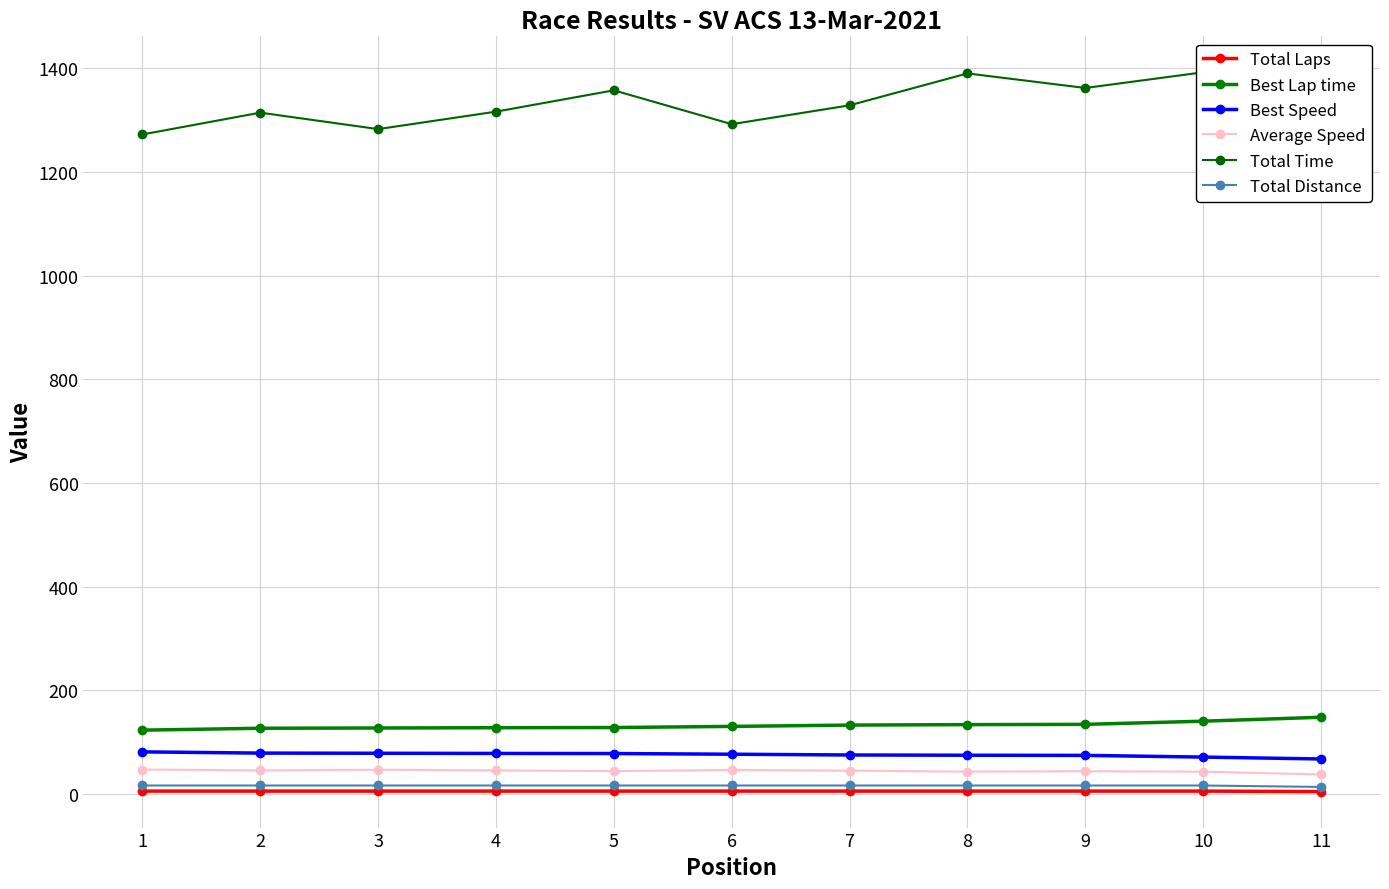

Rank the series at 11 from lowest to highest value.

Total Laps, Total Distance, Average Speed, Best Speed, Best Lap time, Total Time